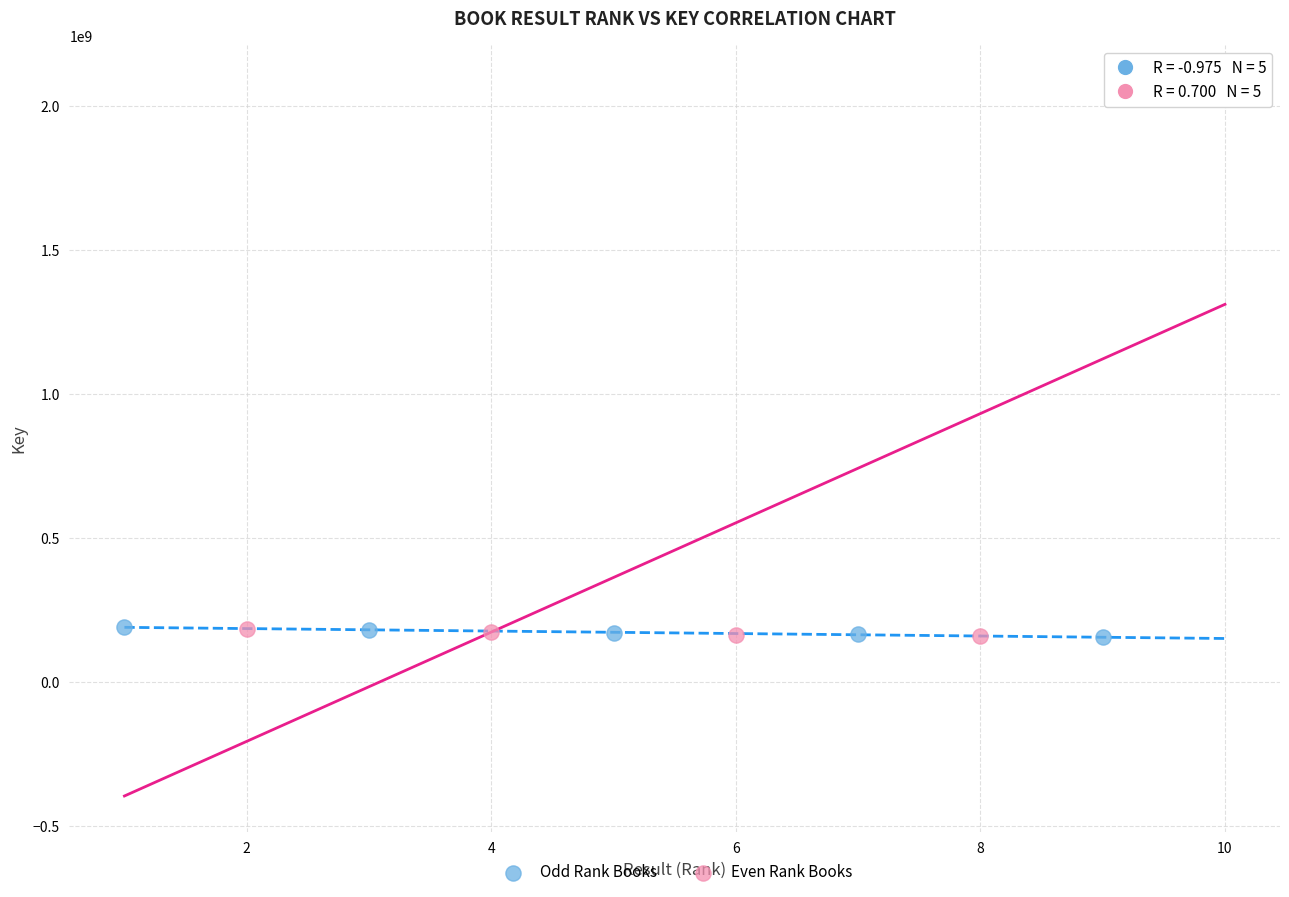

Which series has the largest Y range (max minus min)?

Even Rank Books